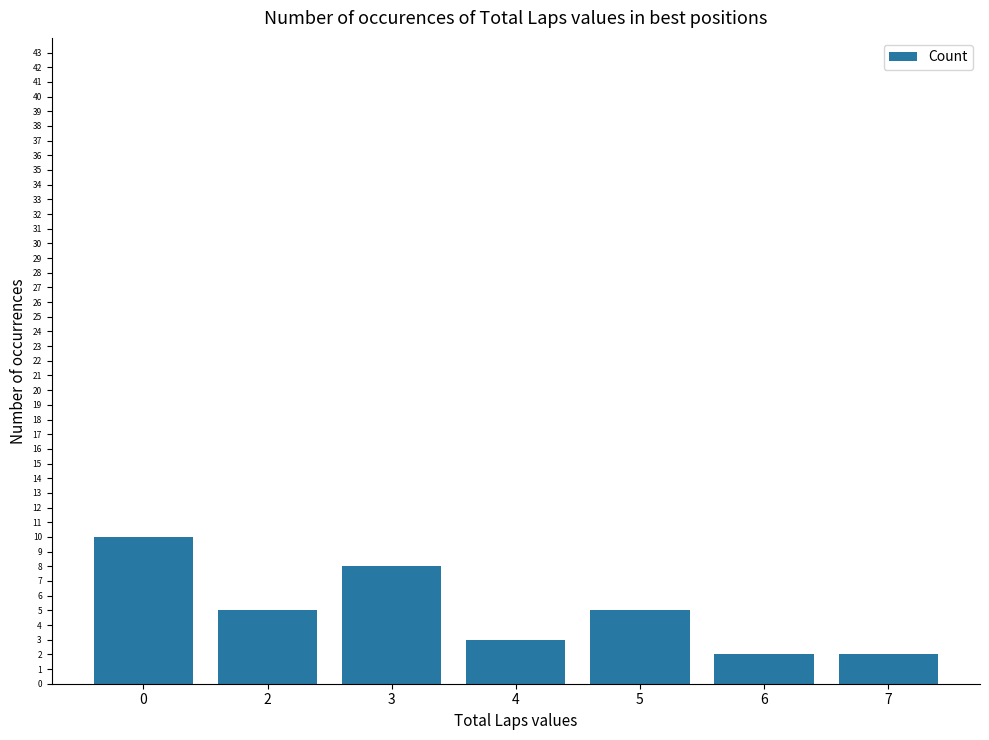

The value at 0 is 7. True or false?

False